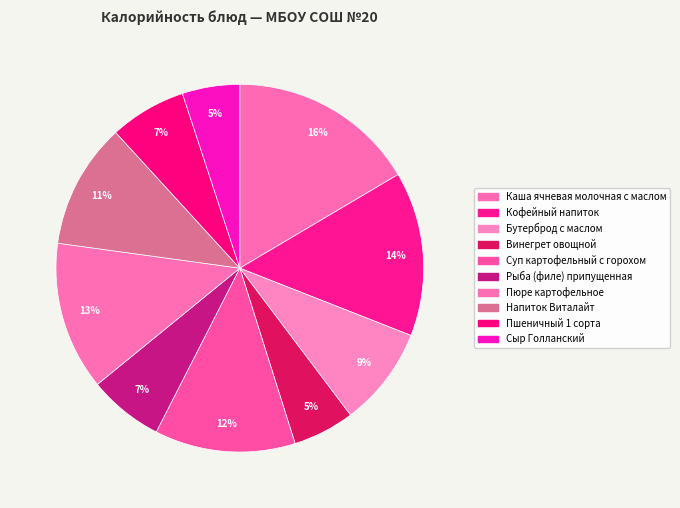

Between Рыба (филе) припущенная and Сыр Голланский, which is larger?

Рыба (филе) припущенная